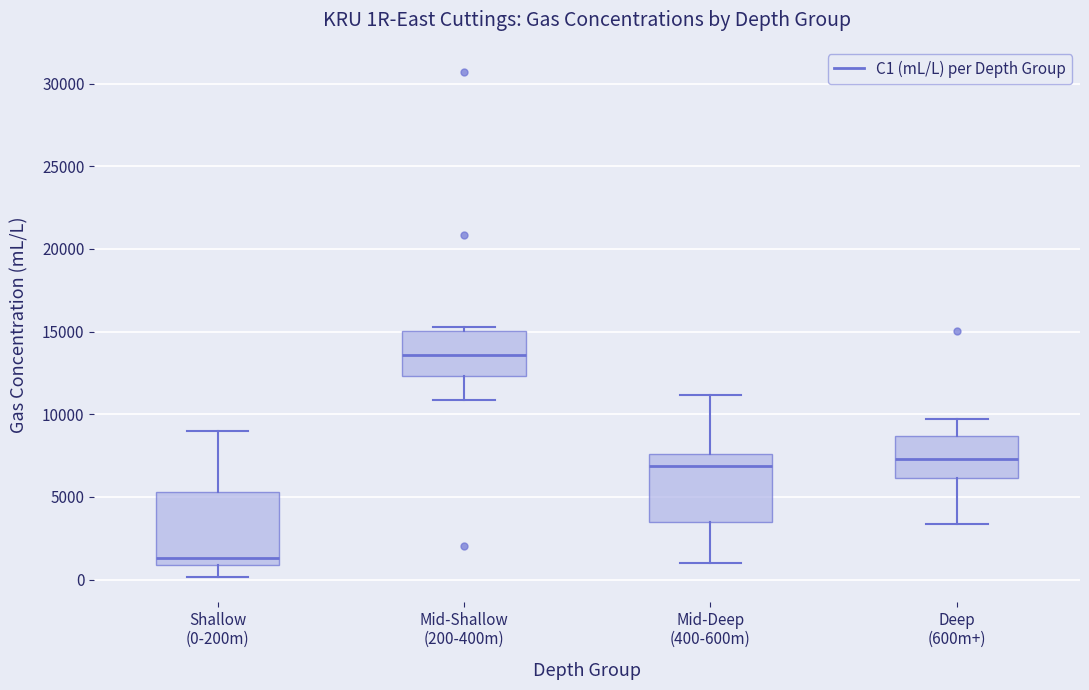

Reading left to right, transcribe this box plot: for each box, give where its median line is, the range the box spans, and where its two whiskers end, as read against the y-axis. The values are not printed on the chart, so give them approximately, as read against the axis.

Shallow (0-200m): median 1500, box 1000 to 5500, whiskers 0 to 9000
Mid-Shallow (200-400m): median 13500, box 12500 to 15000, whiskers 11000 to 15500
Mid-Deep (400-600m): median 7000, box 3500 to 7500, whiskers 1000 to 11000
Deep (600m+): median 7500, box 6000 to 8500, whiskers 3500 to 9500